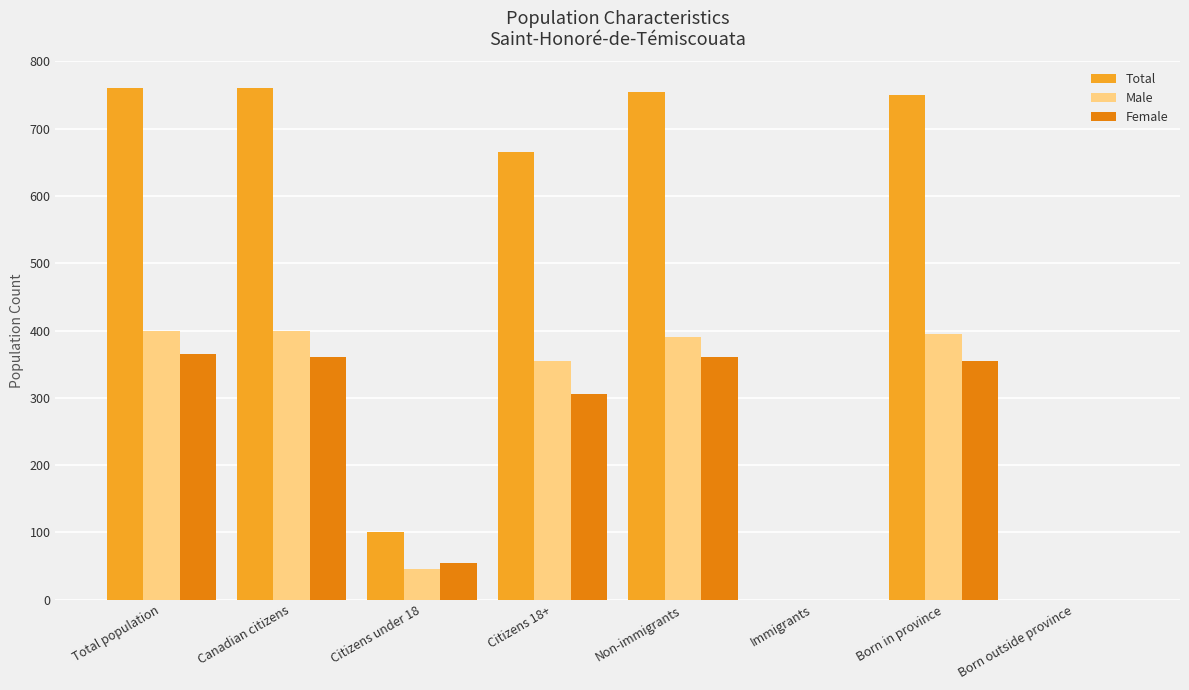

What is the spread (max minus min) of values at Canadian citizens?

400